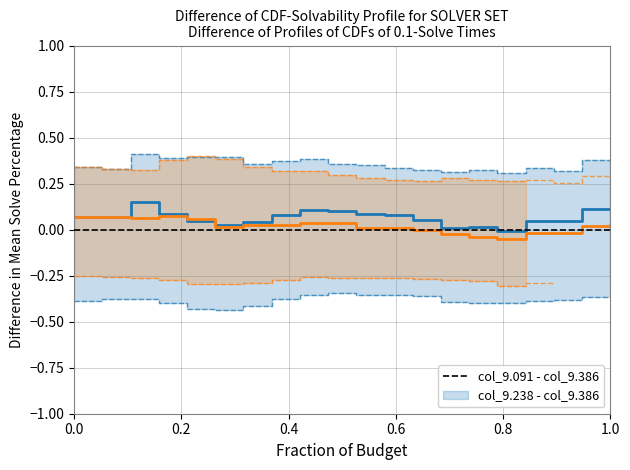

How many times do col_9.238 - col_9.386 and col_9.091 - col_9.386 cross each other?

2